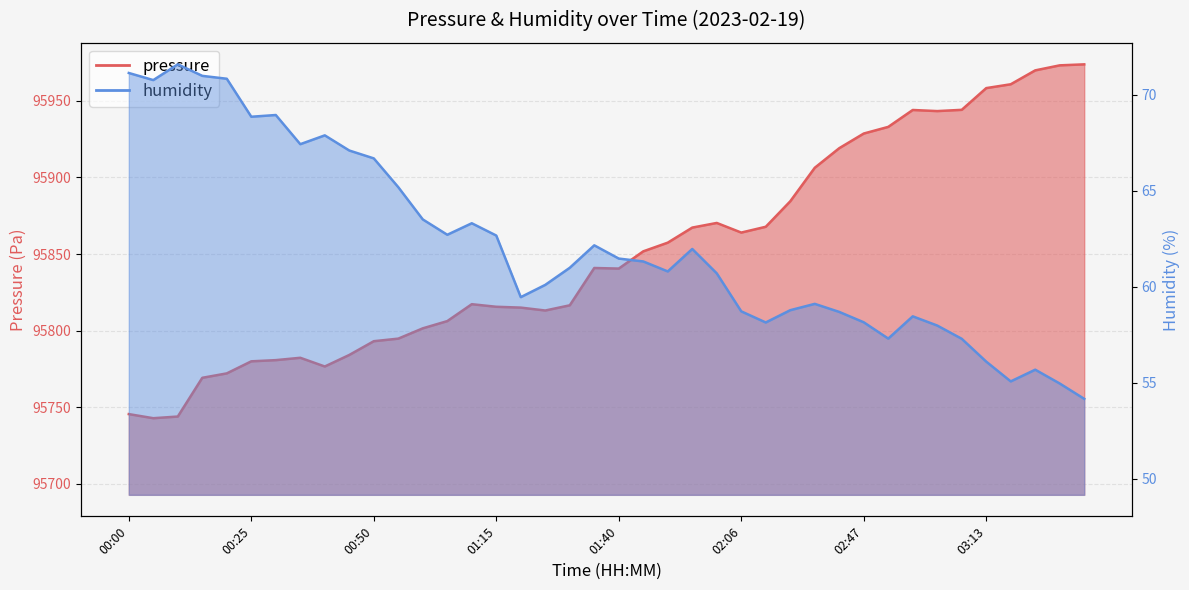

True or false: pressure and humidity intersect in this chart.

False